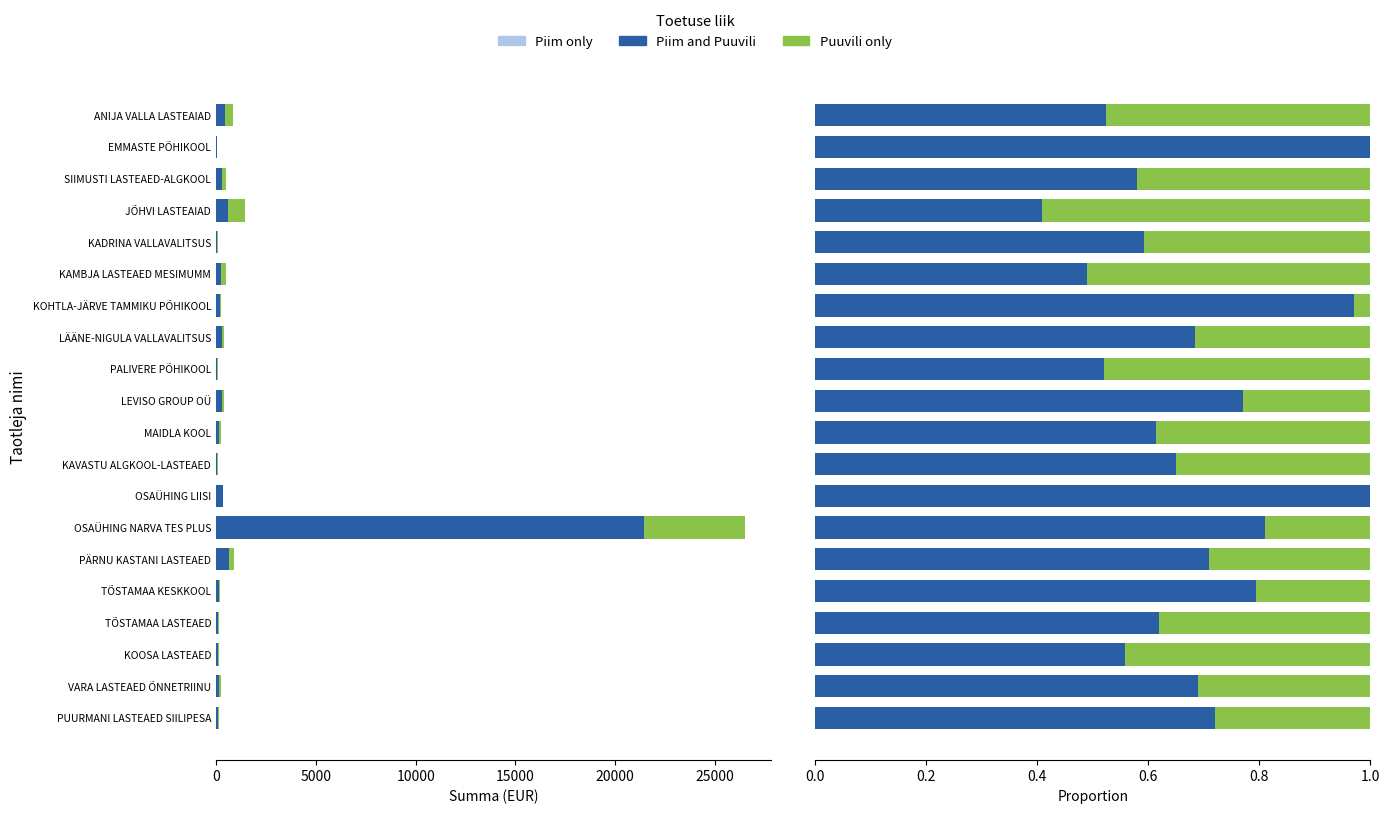

What is the greatest value displayed?

1.0